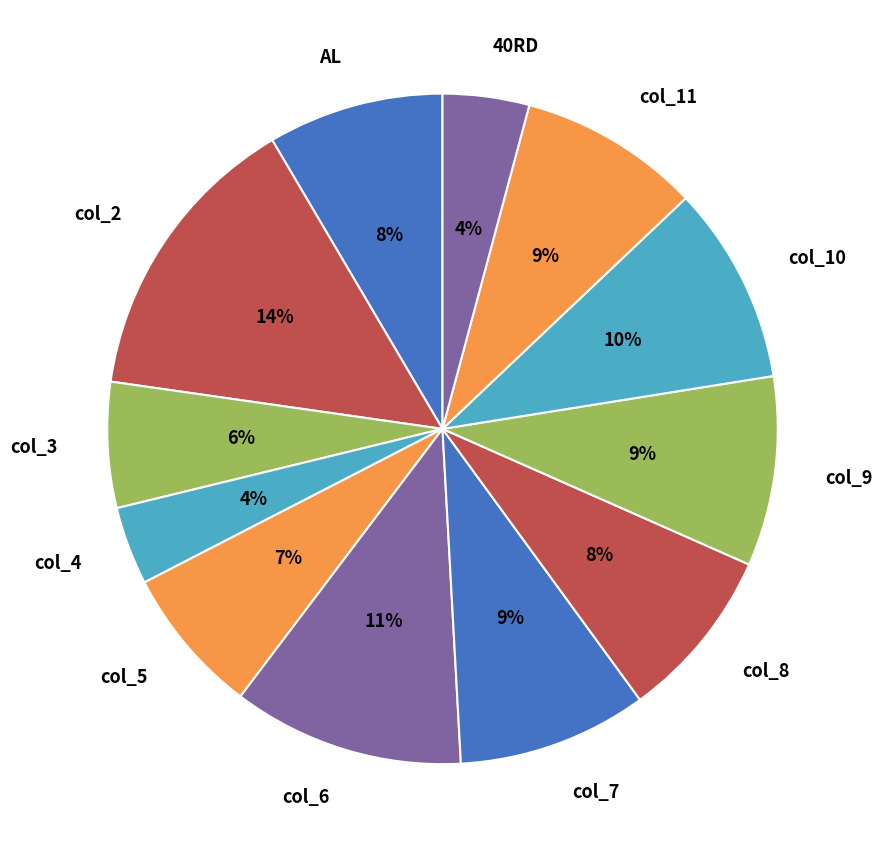

To the nearest percent, what is the average slice percentage?

8%